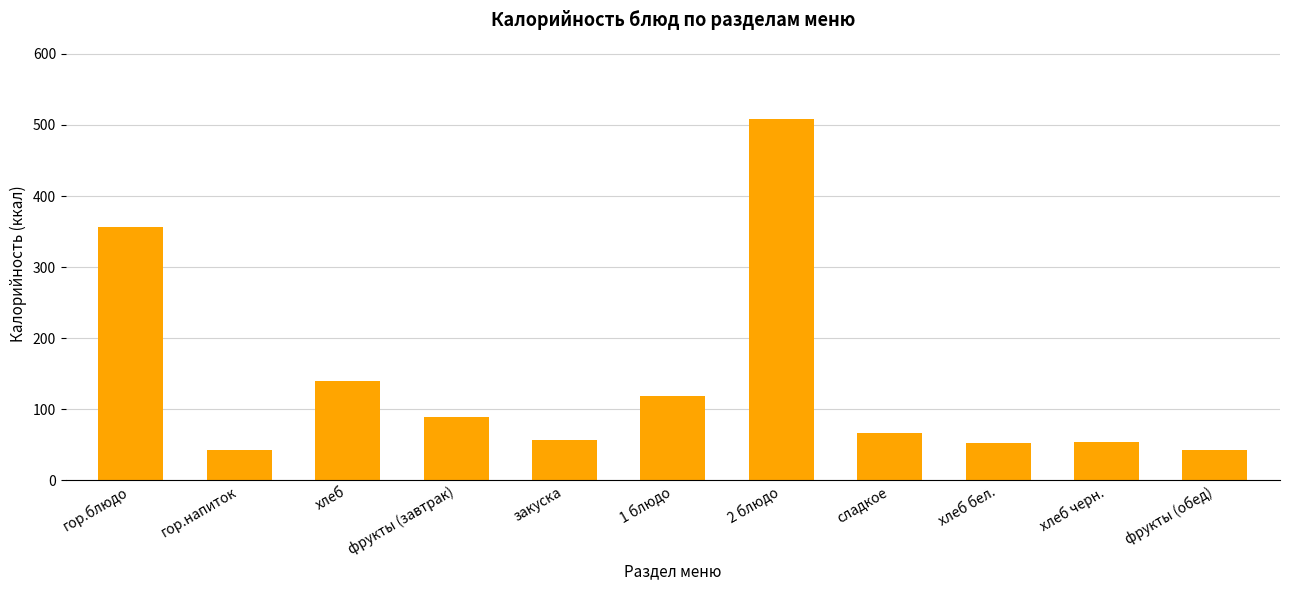

Read the value at фрукты (завтрак).

88.8